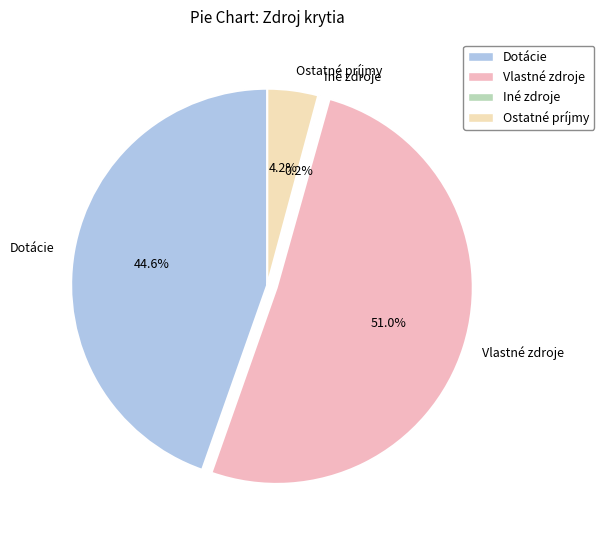

True or false: Dotácie accounts for 45% of the total.

True